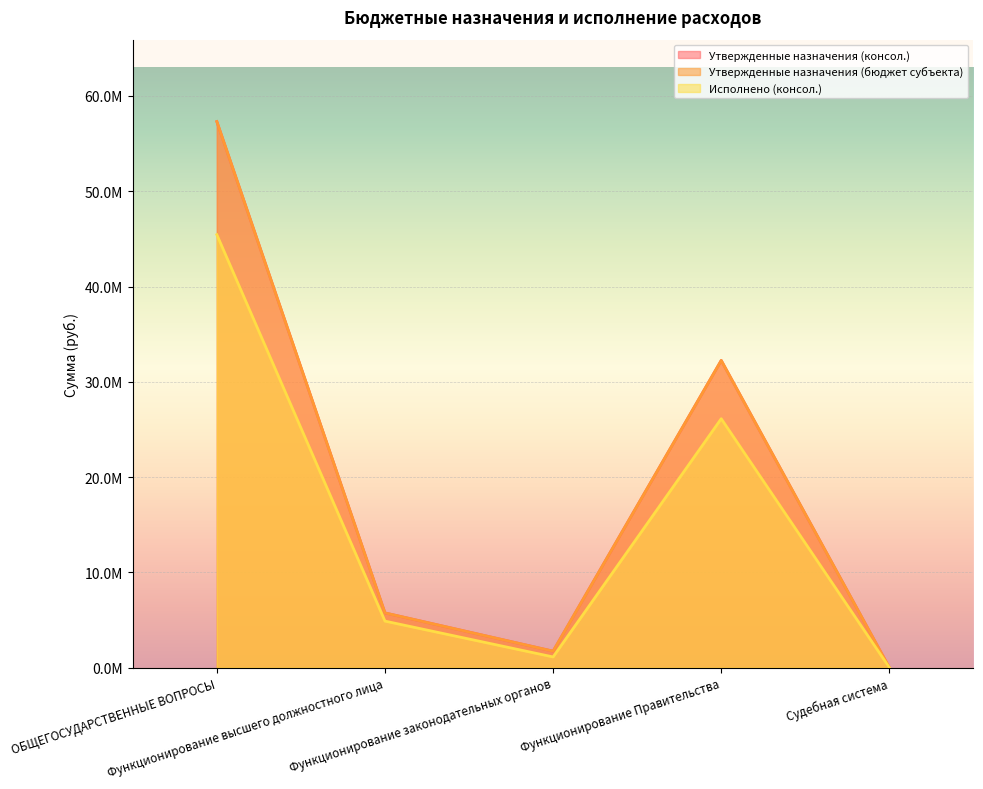

Which series has the largest range (max minus min)?

Утвержденные назначения (консол.)